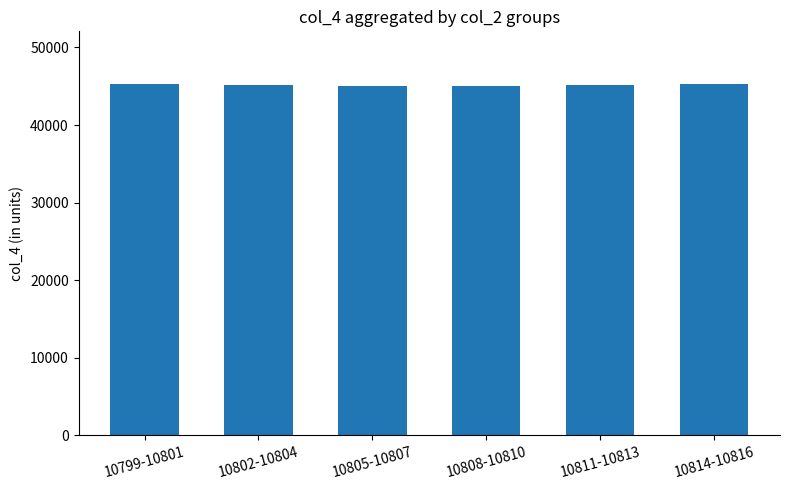

What is the average value?

45181